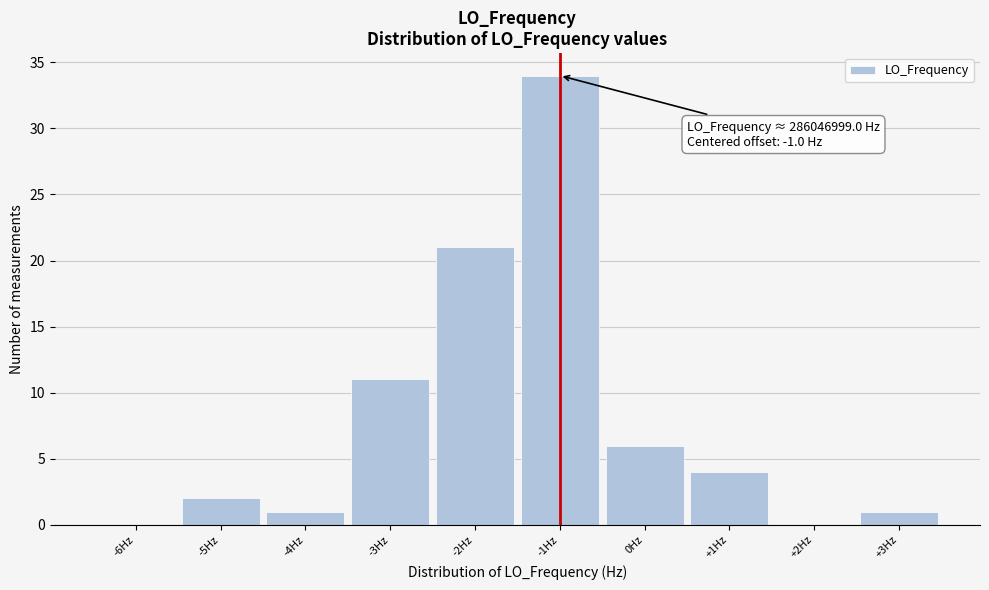

Over which range of the x-axis is the bar tallest?

-1.5 to -0.5